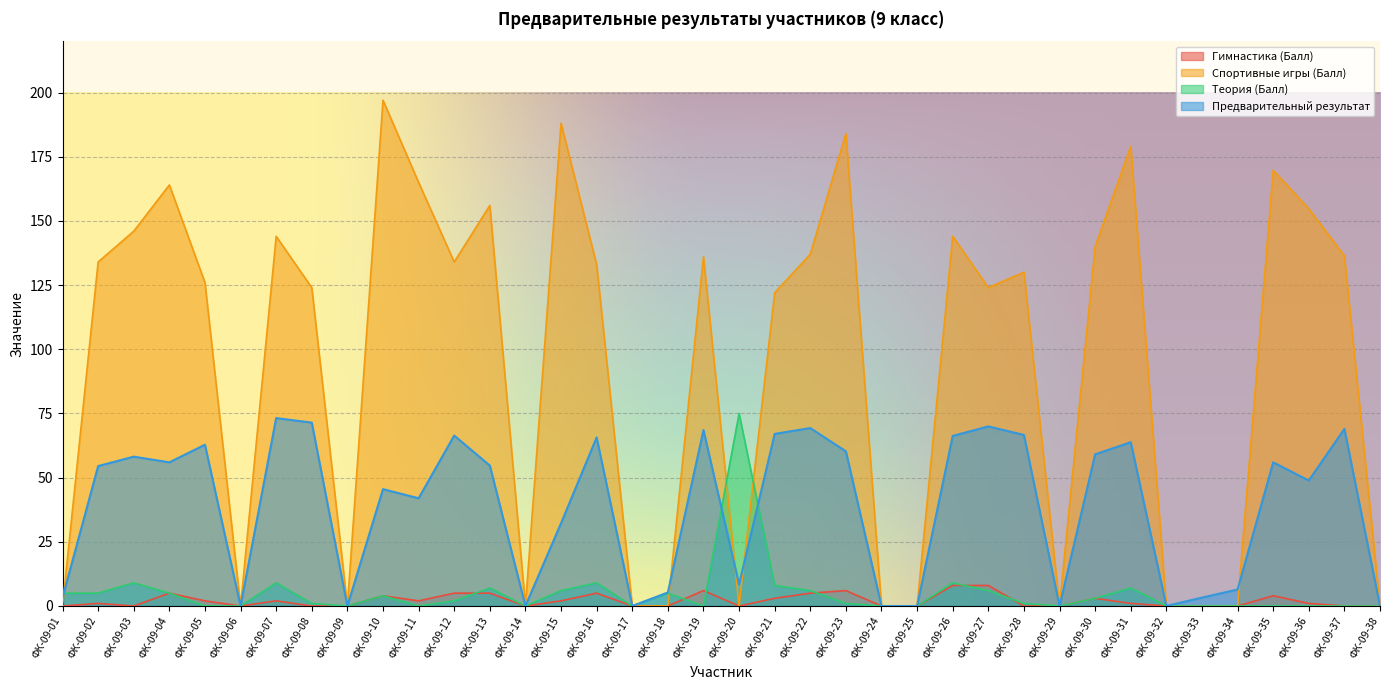

What is the highest value of the Предварительный результат series?

73.2